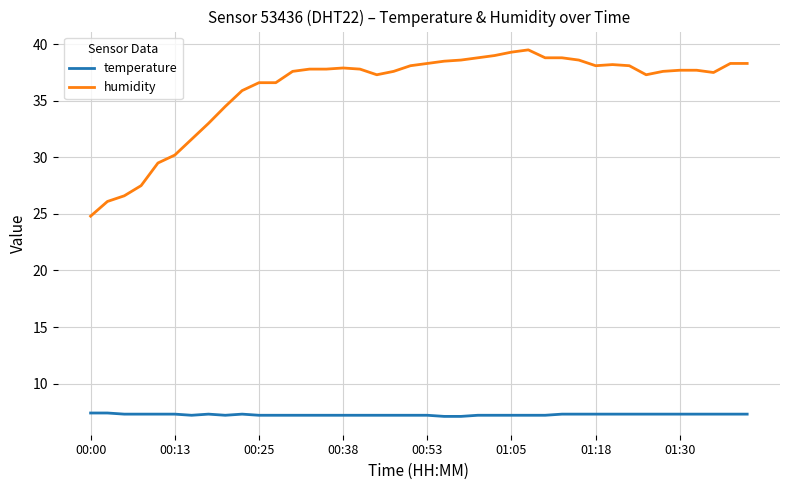

List the series in order of their peak value, highest first.

humidity, temperature